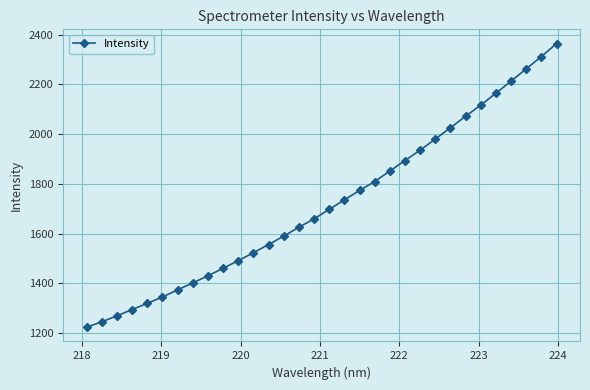

What is the difference between the second highest and minimum values?

1088.3